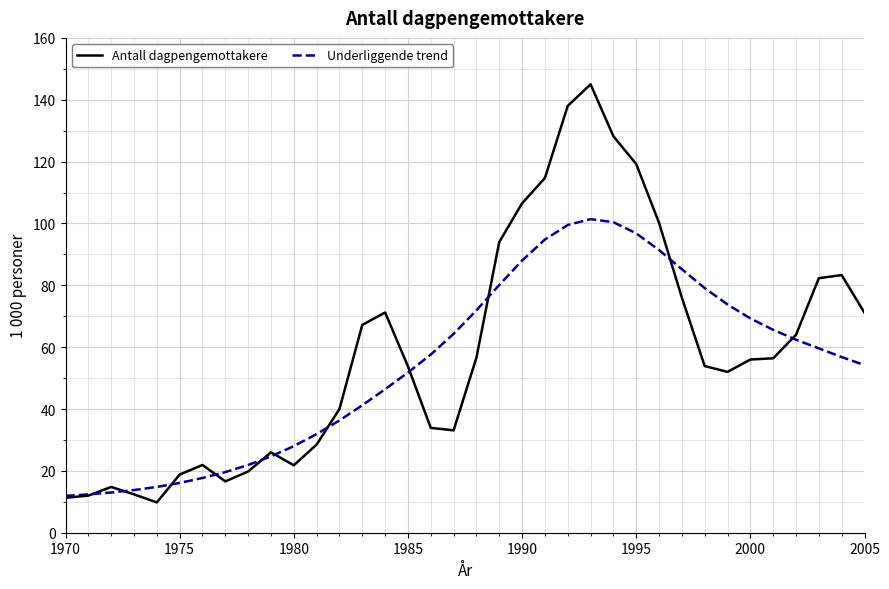

What is the maximum value shown in the chart?

145.0